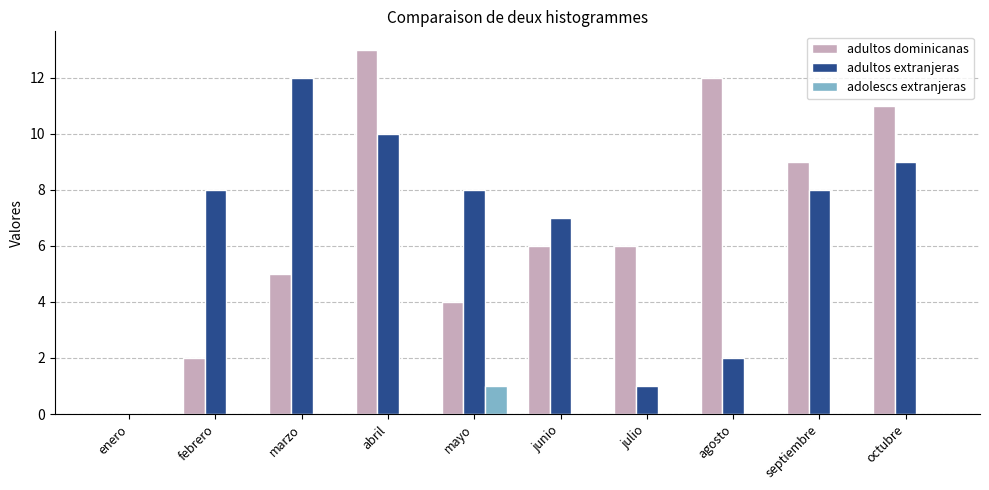

Reading left to right, extract all data points from this chart.

adultos dominicanas: 0	2	5	13	4	6	6	12	9	11
adultos extranjeras: 0	8	12	10	8	7	1	2	8	9
adolescs extranjeras: 0	0	0	0	1	0	0	0	0	0